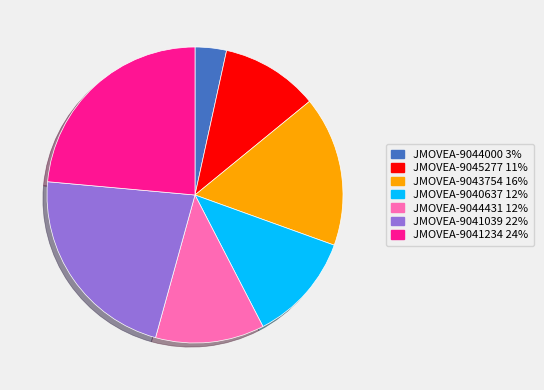

Is it true that JMOVEA-9041234 is 35% of the pie?

False